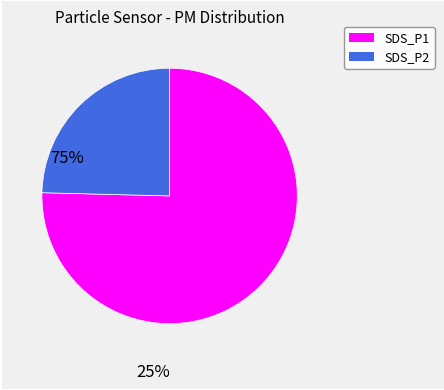

Is it true that SDS_P2 is 15% of the pie?

False